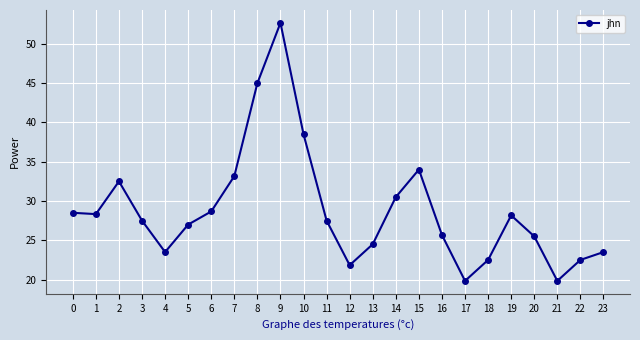

How many lines are shown in the chart?

1